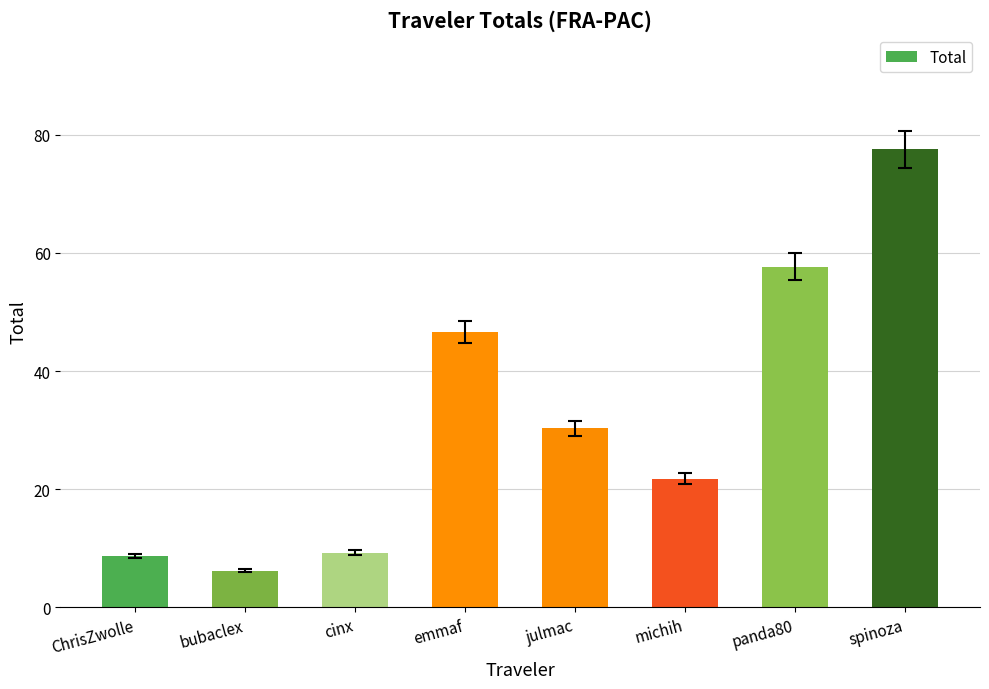

What is the ratio of the value at bubaclex to the value at spinoza?

0.1